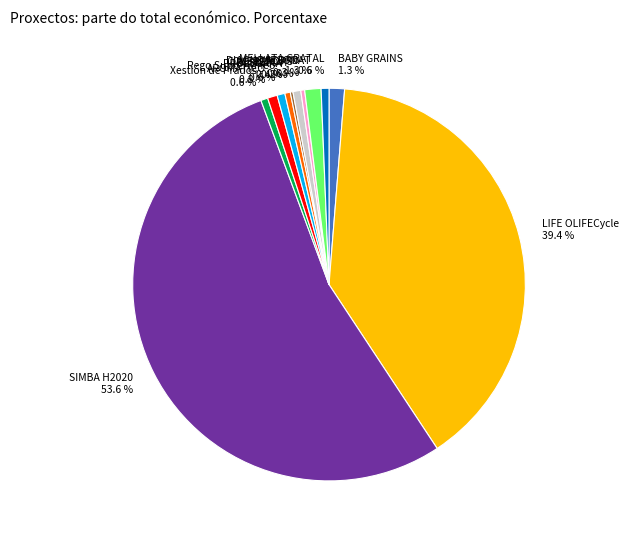

Is the sum of Xestión de Prados and BABY GRAINS greater than half?

No